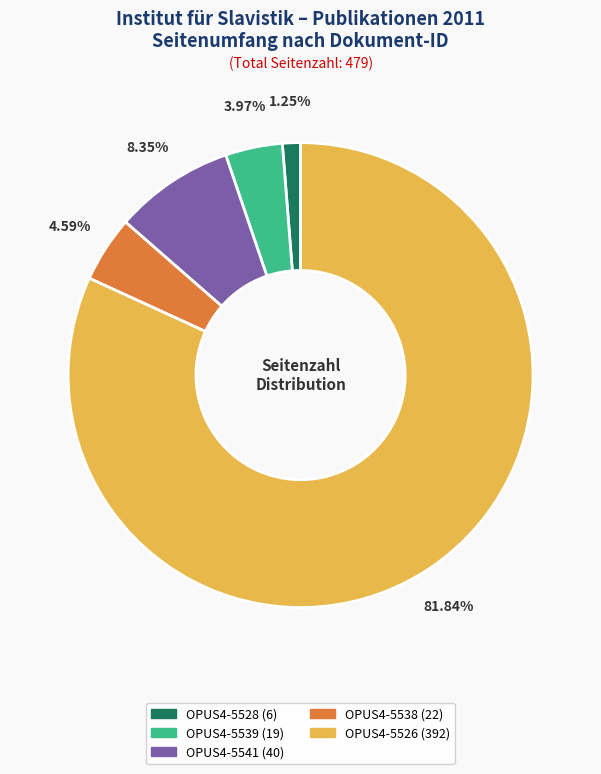

What percentage is the OPUS4-5528 (6) slice, to the nearest percent?

1%